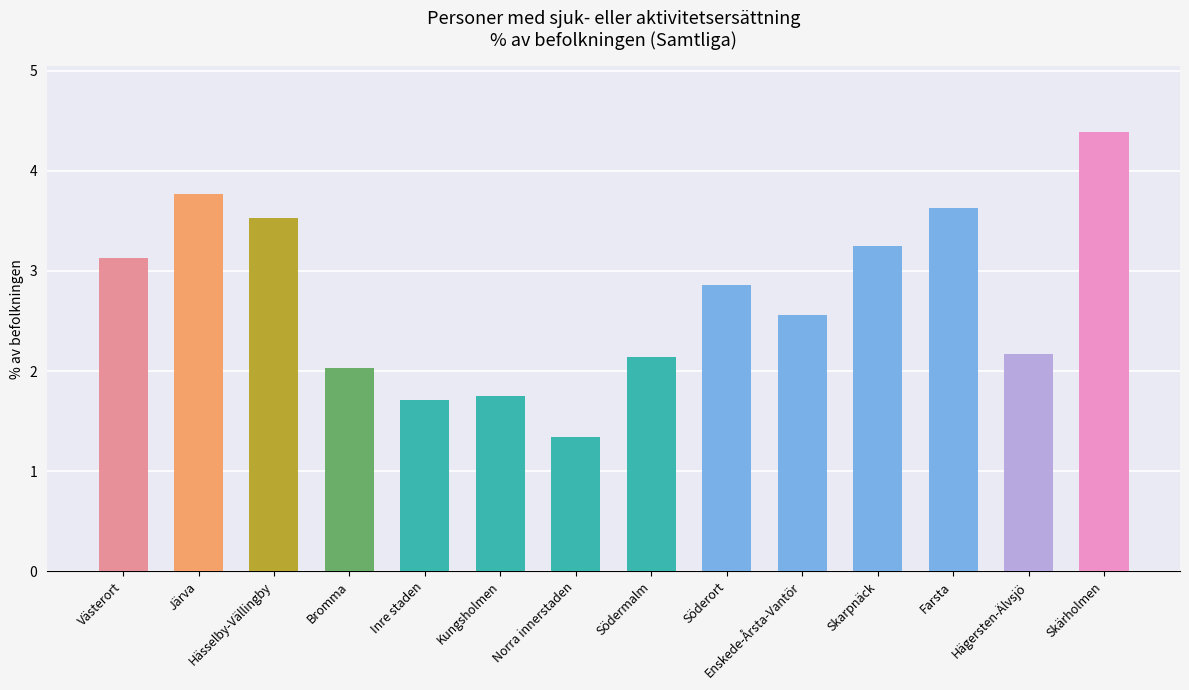

What is the change in value from Kungsholmen to Södermalm?

+0.4